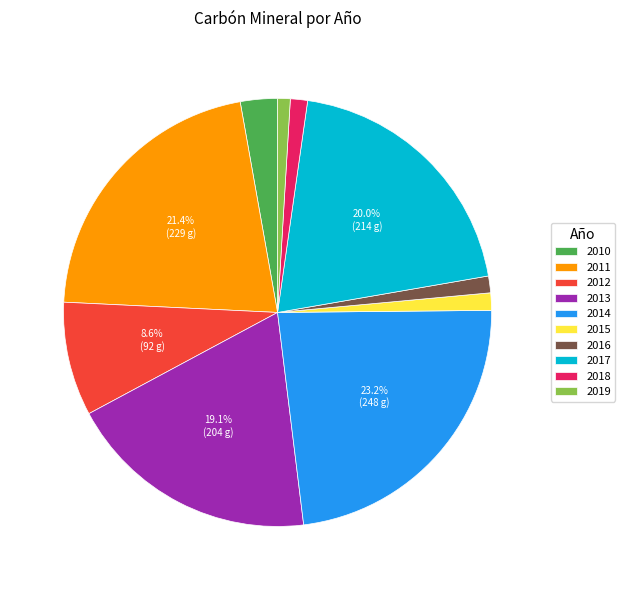

Does 2016 account for over 50% of the chart?

No